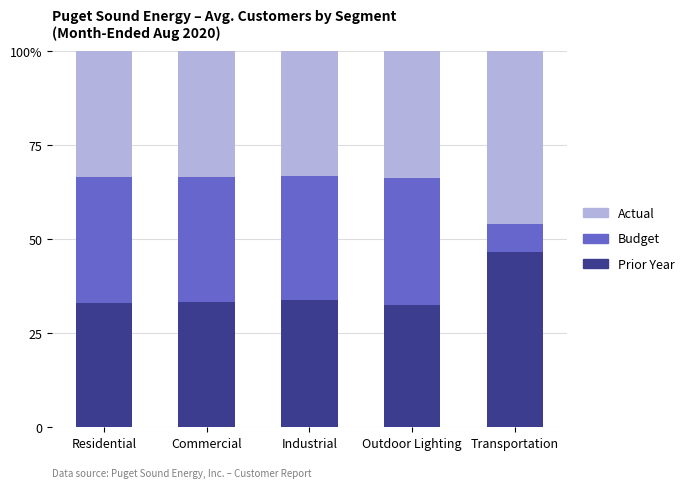

What is the sum of all Actual values?

180.2